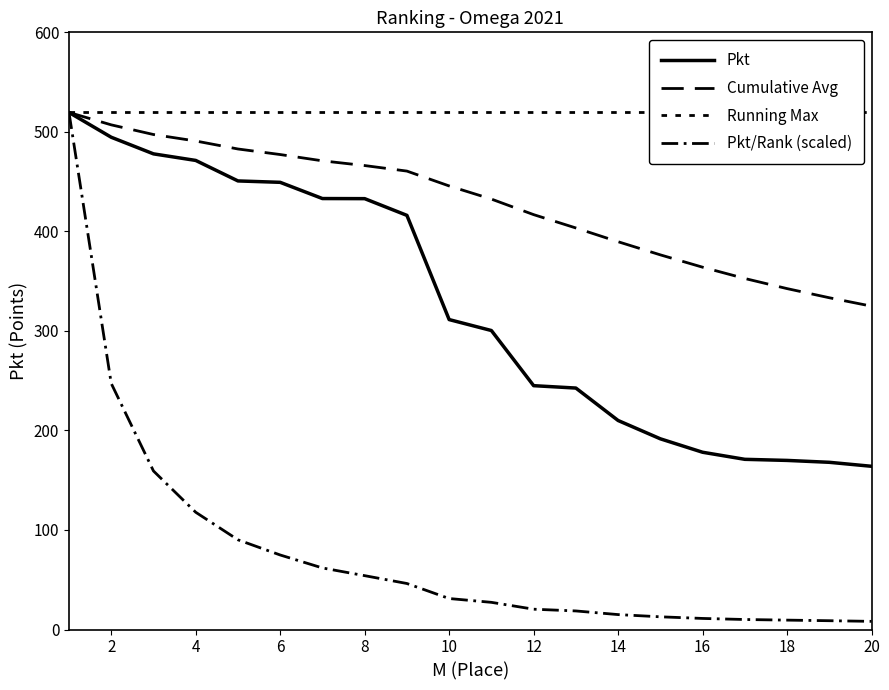

What are all the series names shown in the legend?

Pkt, Cumulative Avg, Running Max, Pkt/Rank (scaled)